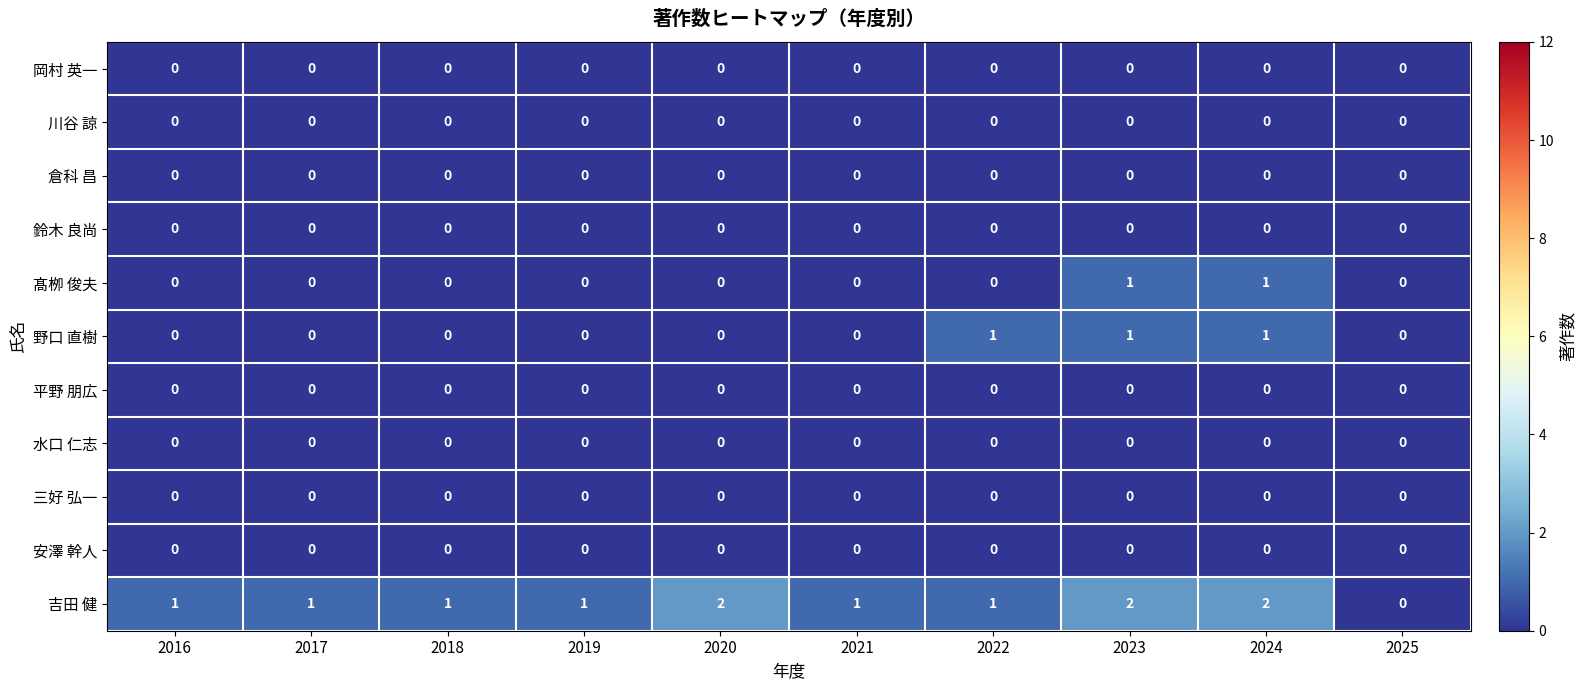

Is the value of 吉田 健 at 2016 greater than the value of 水口 仁志 at 2018?

Yes